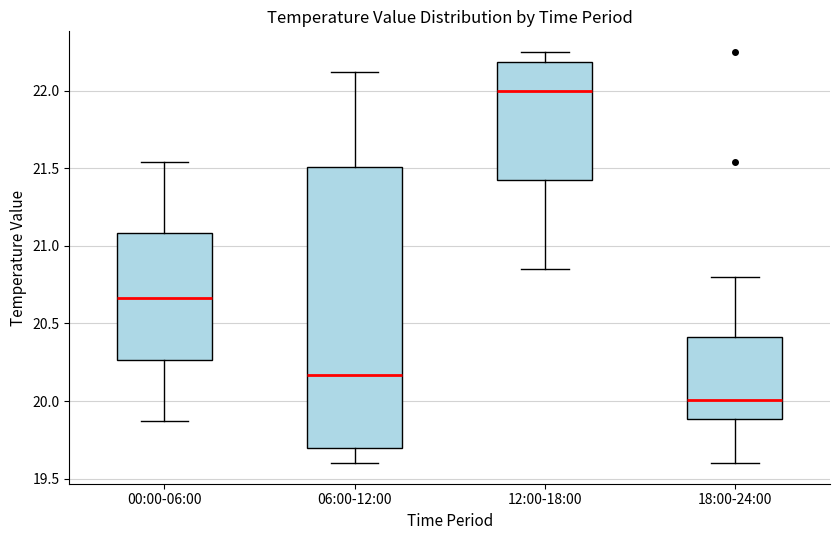

Reading left to right, transcribe this box plot: for each box, give where its median line is, the range the box spans, and where its two whiskers end, as read against the y-axis. The values are not printed on the chart, so give them approximately, as read against the axis.

00:00-06:00: median 20.65, box 20.25 to 21.10, whiskers 19.85 to 21.55
06:00-12:00: median 20.15, box 19.70 to 21.50, whiskers 19.60 to 22.10
12:00-18:00: median 22.00, box 21.45 to 22.20, whiskers 20.85 to 22.25
18:00-24:00: median 20.00, box 19.90 to 20.40, whiskers 19.60 to 20.80